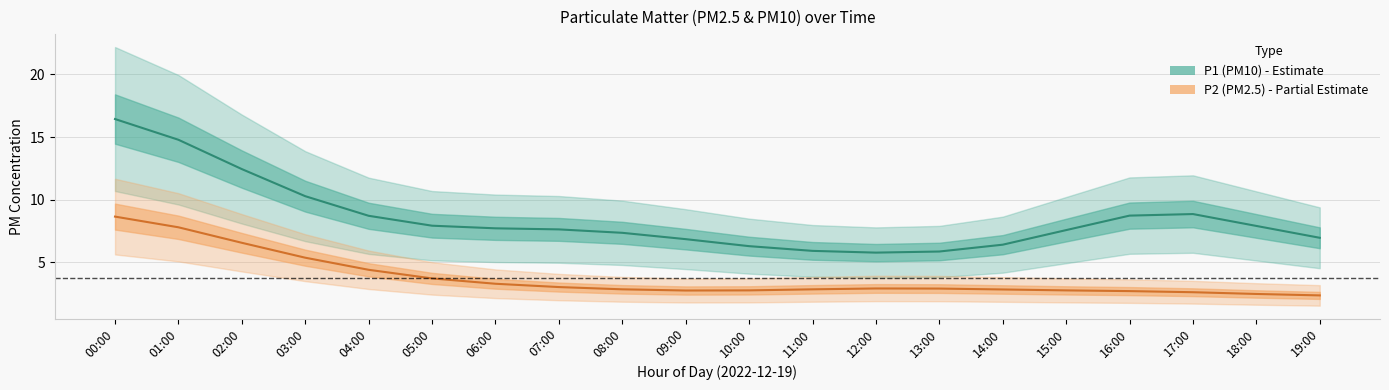

True or false: P1 (PM10) has a value of 3.3 at 19:00.

False